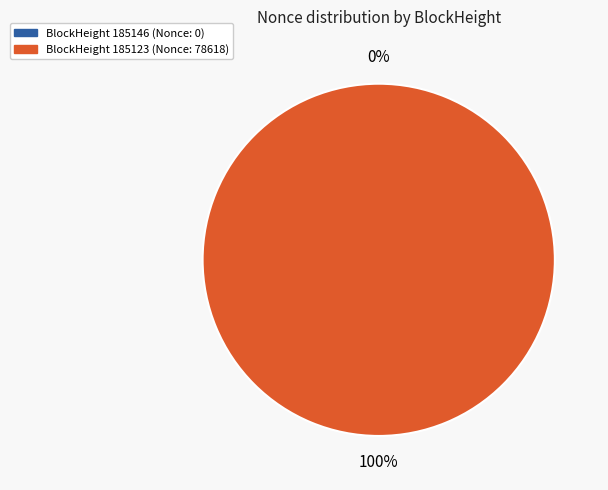

How many slices are in this pie chart?

2